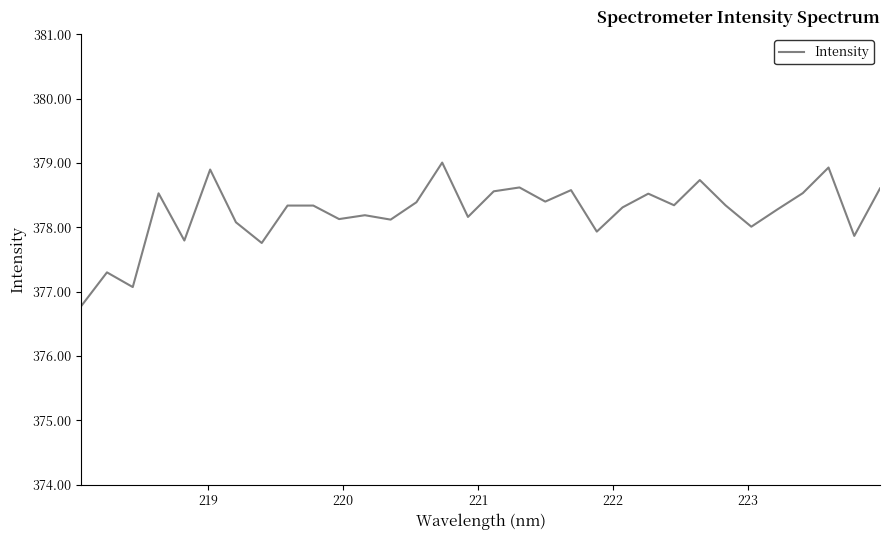

What is the greatest value displayed?

379.0